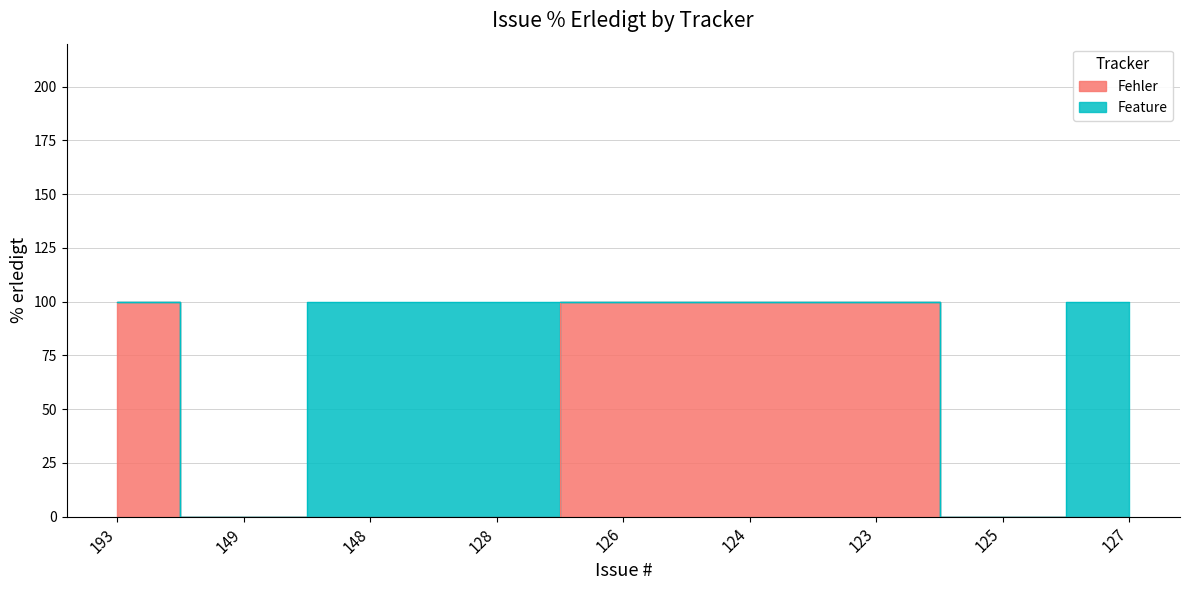

Is it true that Feature equals -57 at 193?

False